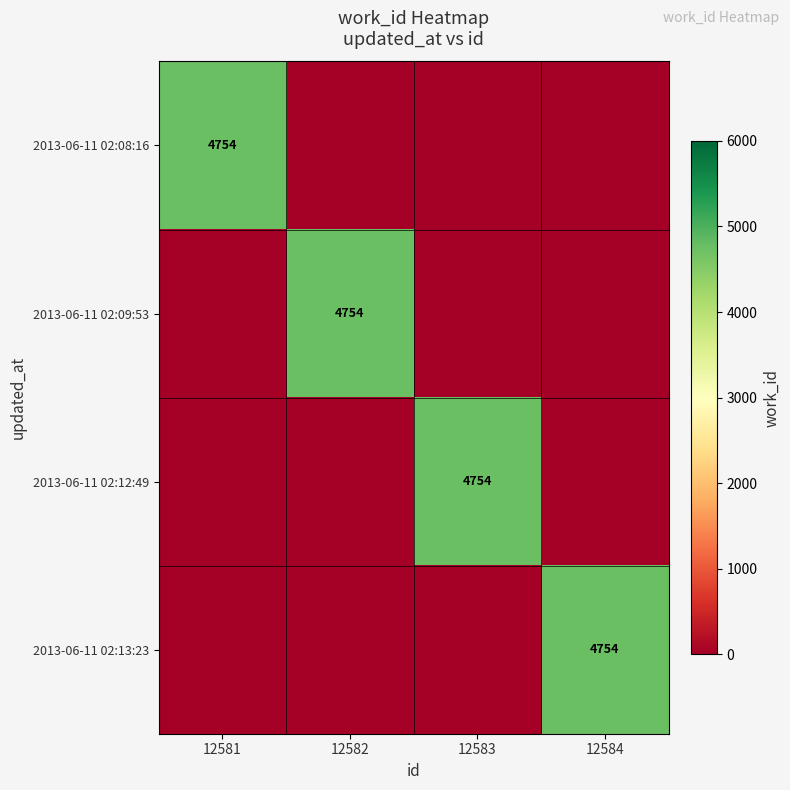

Is it true that 2013-06-11 02:08:16 equals 4754 at 12581?

True